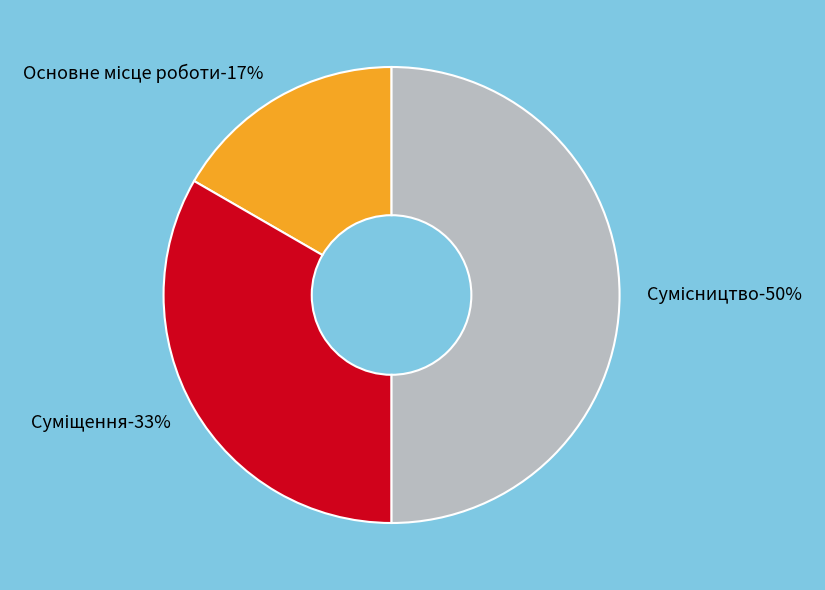

To the nearest percent, what percentage of the pie is Суміщення?

33%